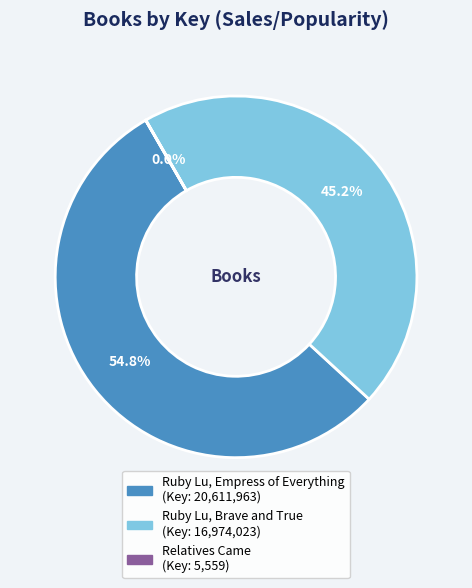

Which slice is the largest?

Ruby Lu, Empress of Everything